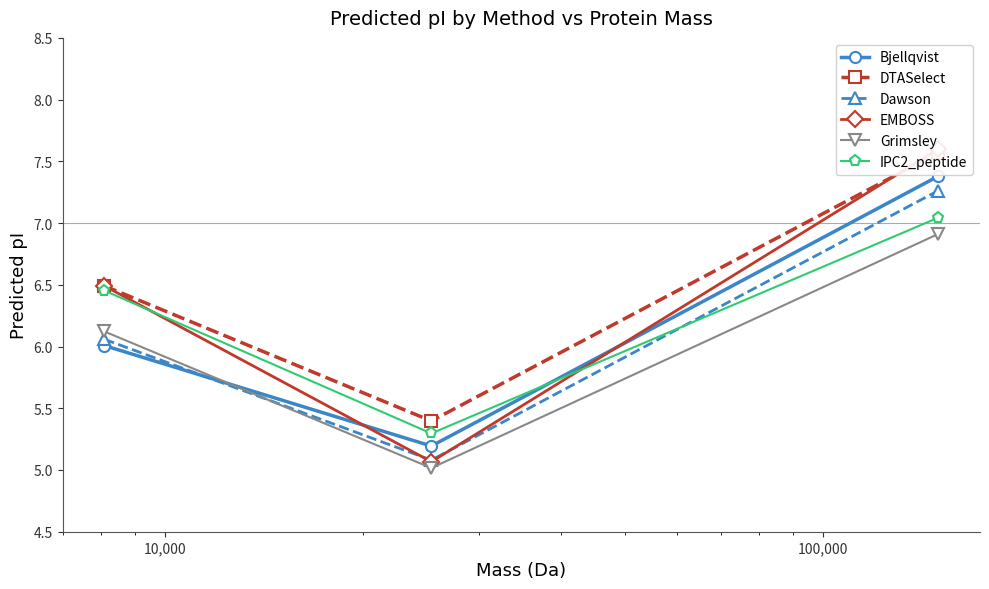

What is the value of the Bjellqvist point at the 2nd from the left?

5.2